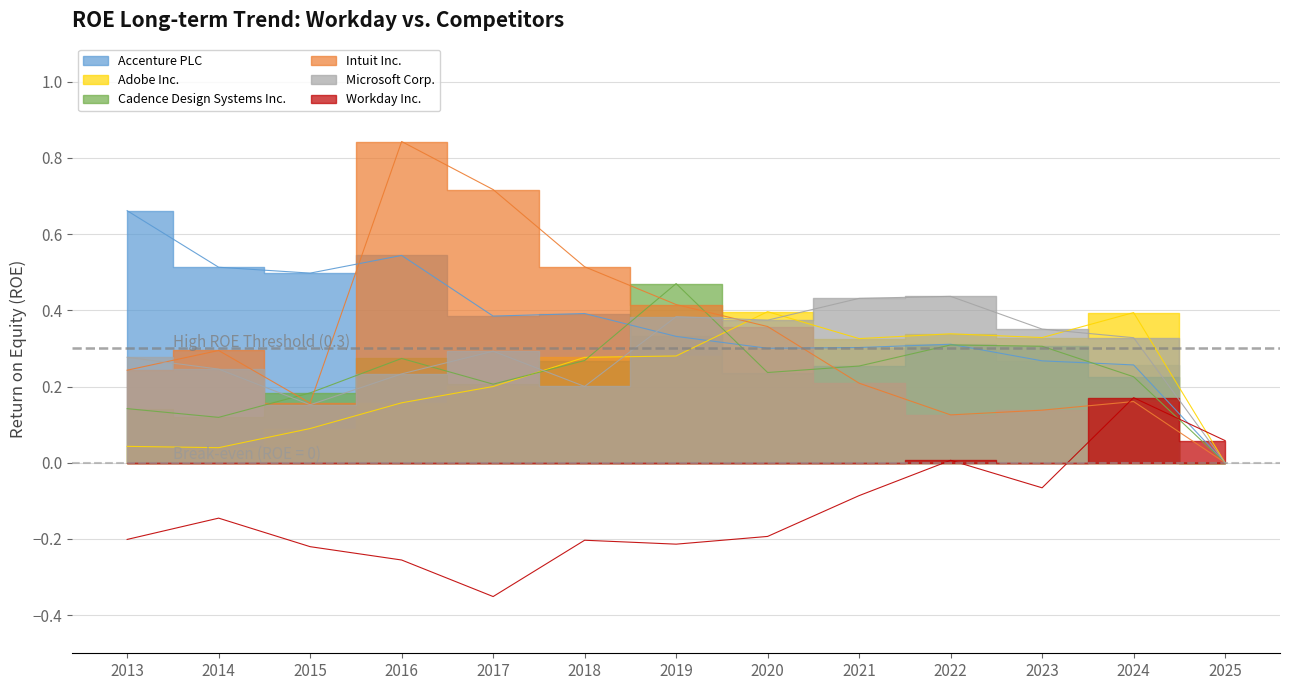

List the series in order of their peak value, lowest first.

Workday Inc., Adobe Inc., Microsoft Corp., Cadence Design Systems Inc., Accenture PLC, Intuit Inc.